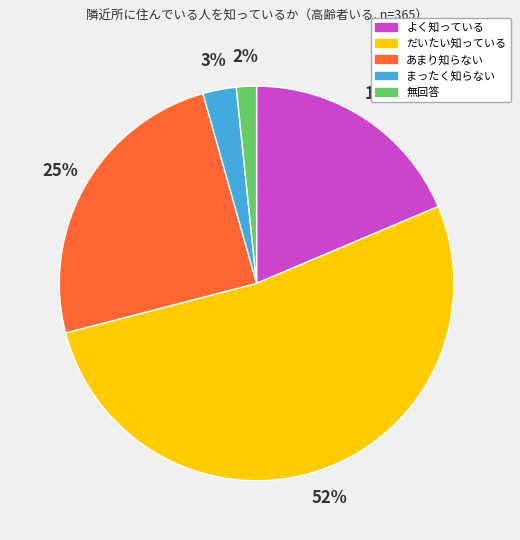

To the nearest percent, what is the average slice percentage?

20%